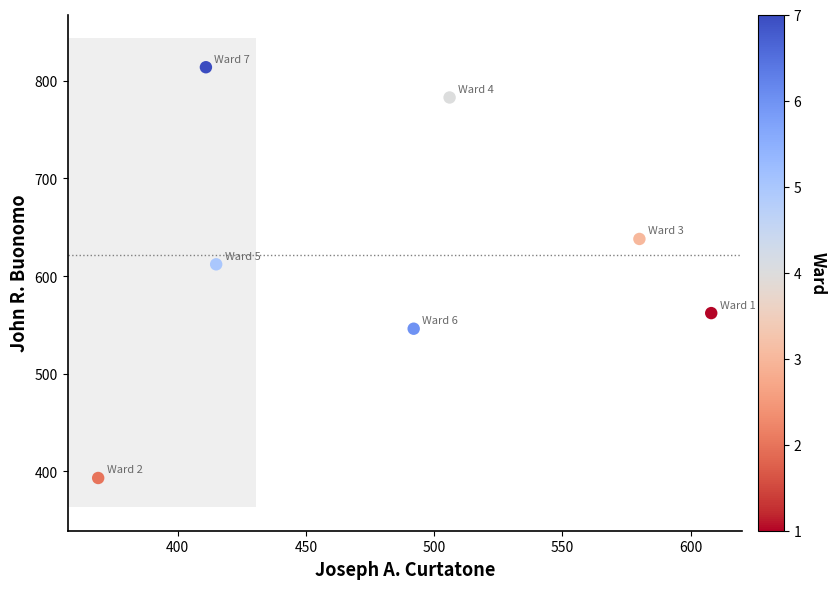

What is the average Y value?

621